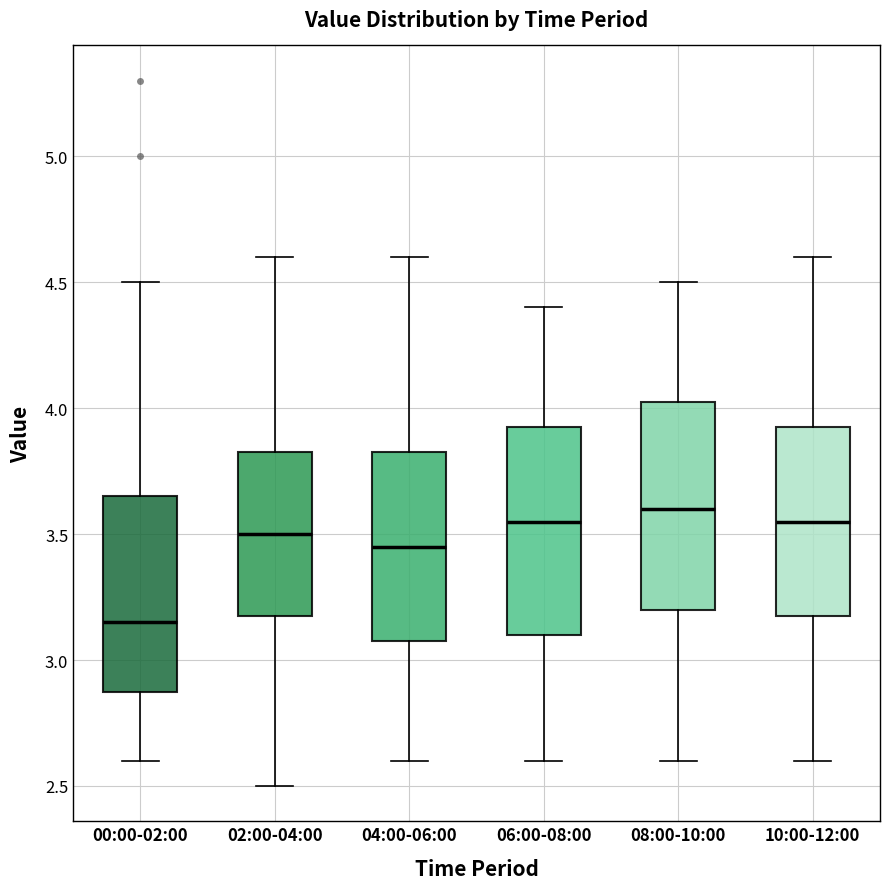

Which box has the highest median line?

08:00-10:00